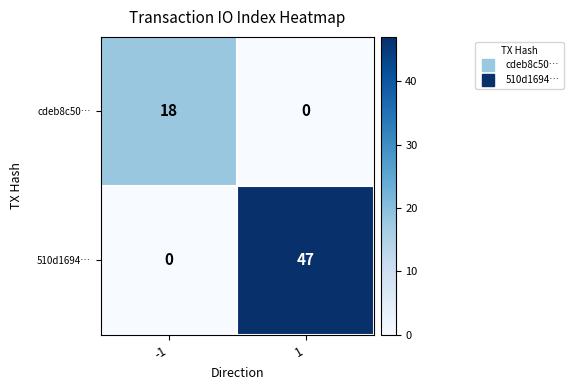

What is the maximum value for 510d1694…?

47